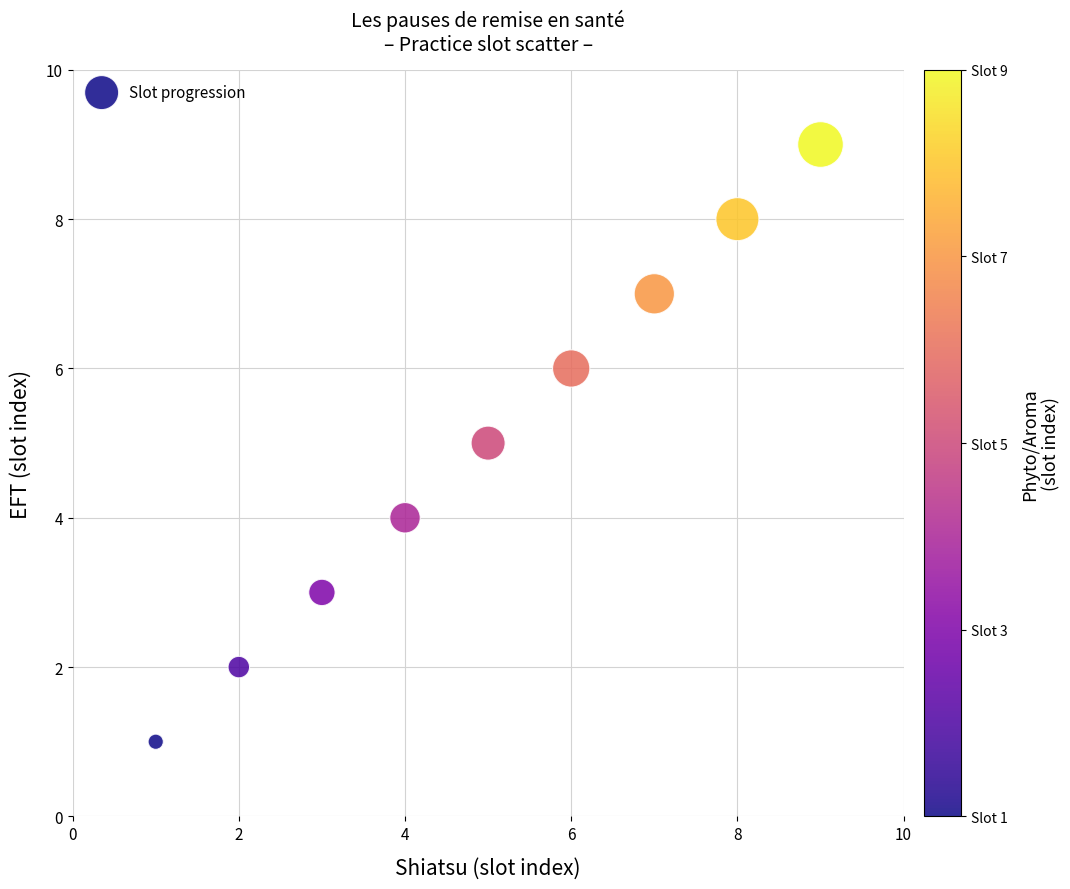

What is the range of X values (max minus min)?

8